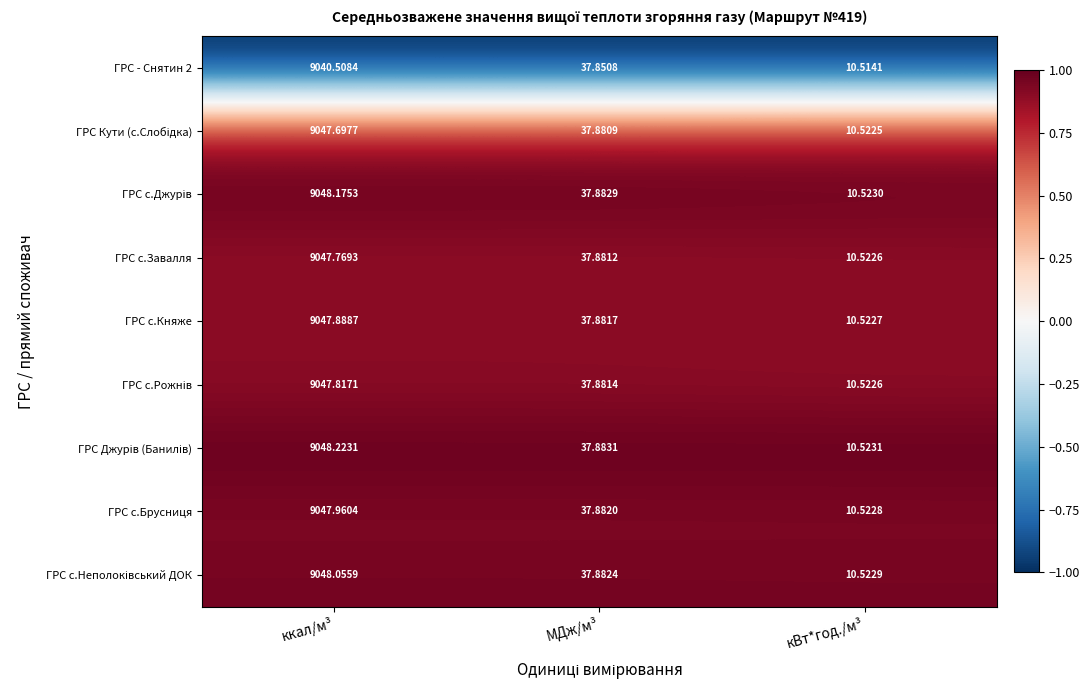

At which category is the sum across all series the highest?

ккал/м³